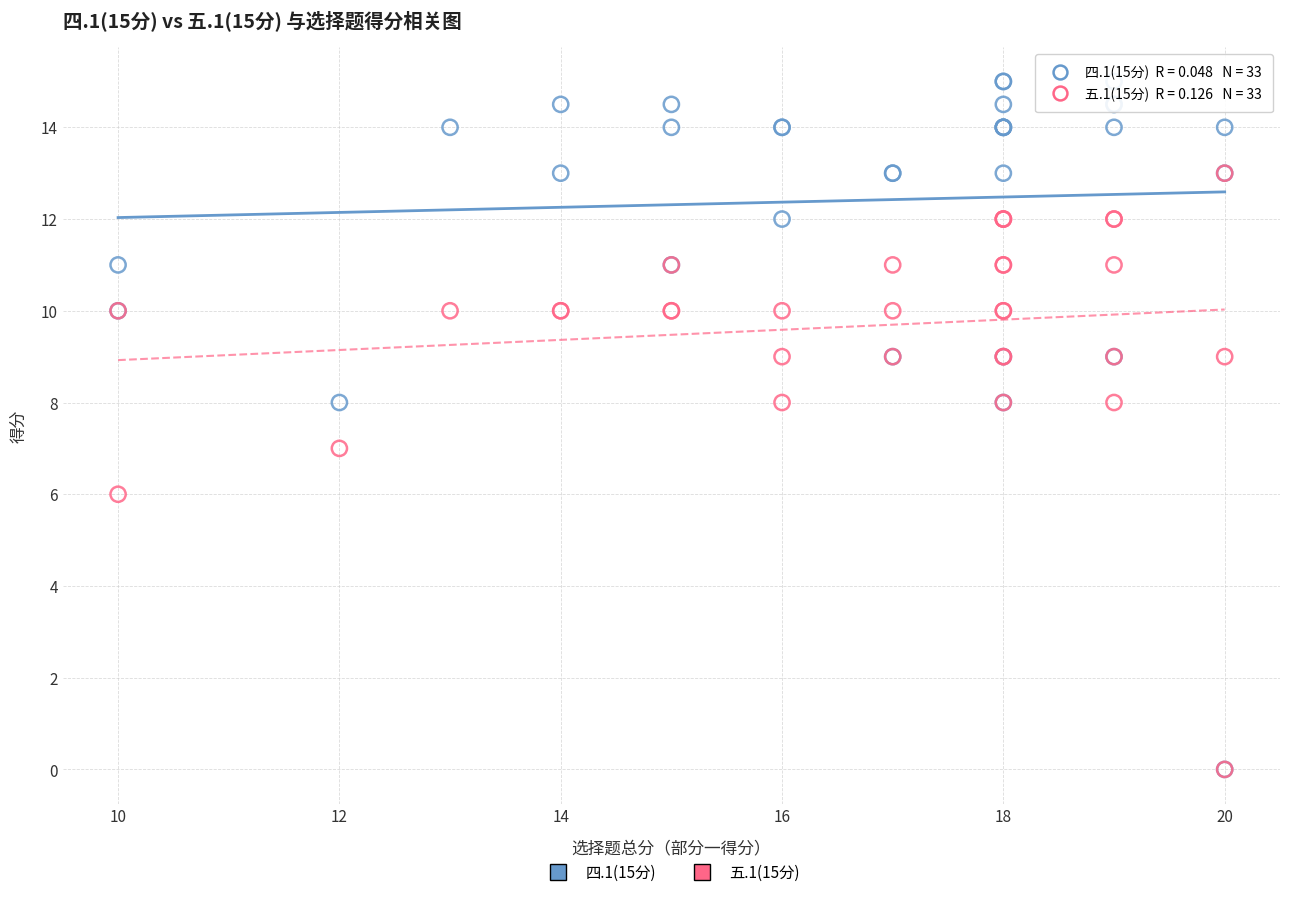

What are all the series names shown in the legend?

四.1(15分), 五.1(15分)